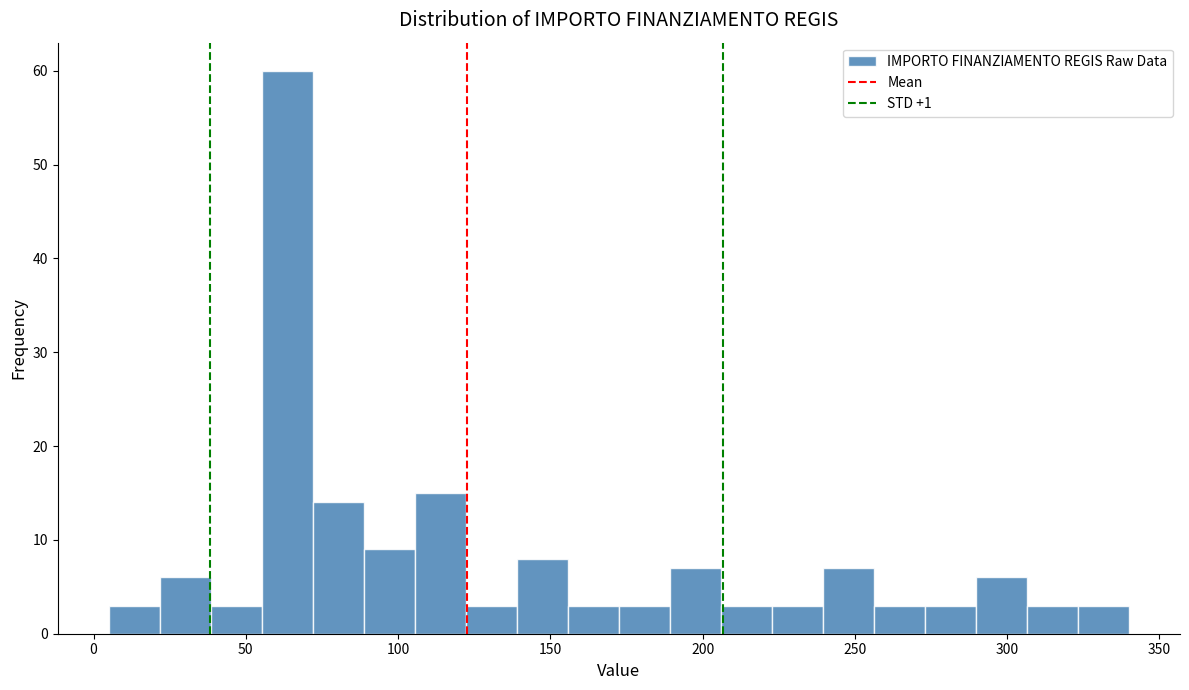

Read against the x-axis, roughly where is the centre of the tallest bar?

65